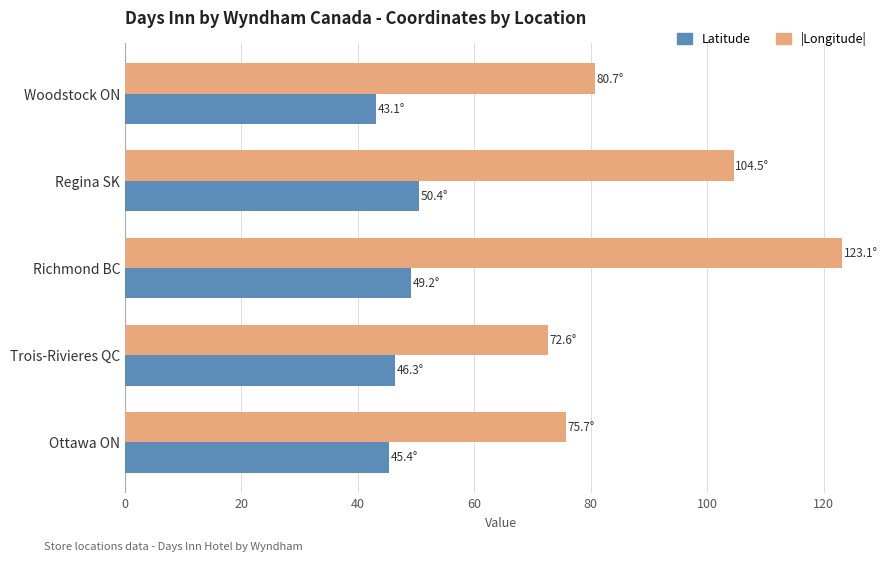

What is the sum of the |Longitude| values at Woodstock ON and Regina SK?

185.3